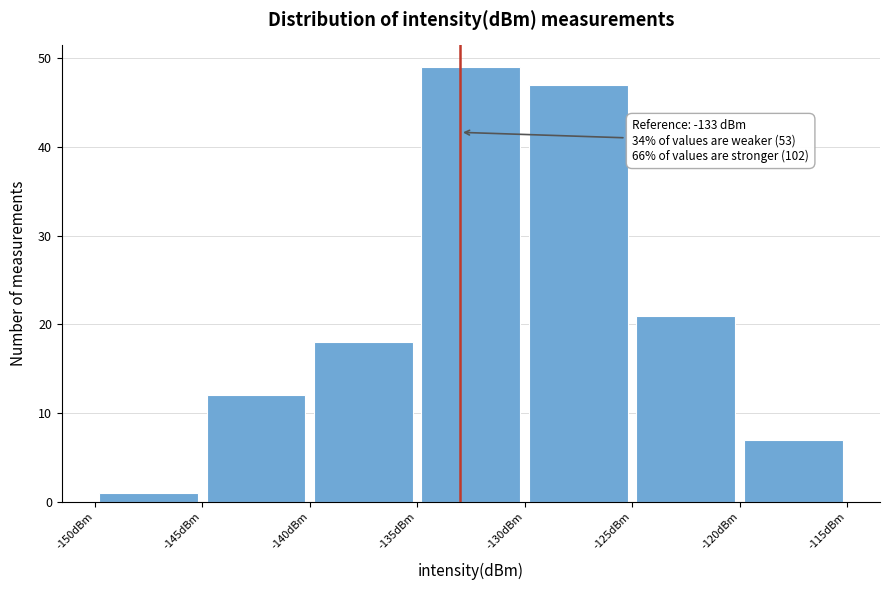

Over which range of the x-axis is the bar tallest?

-135 to -130